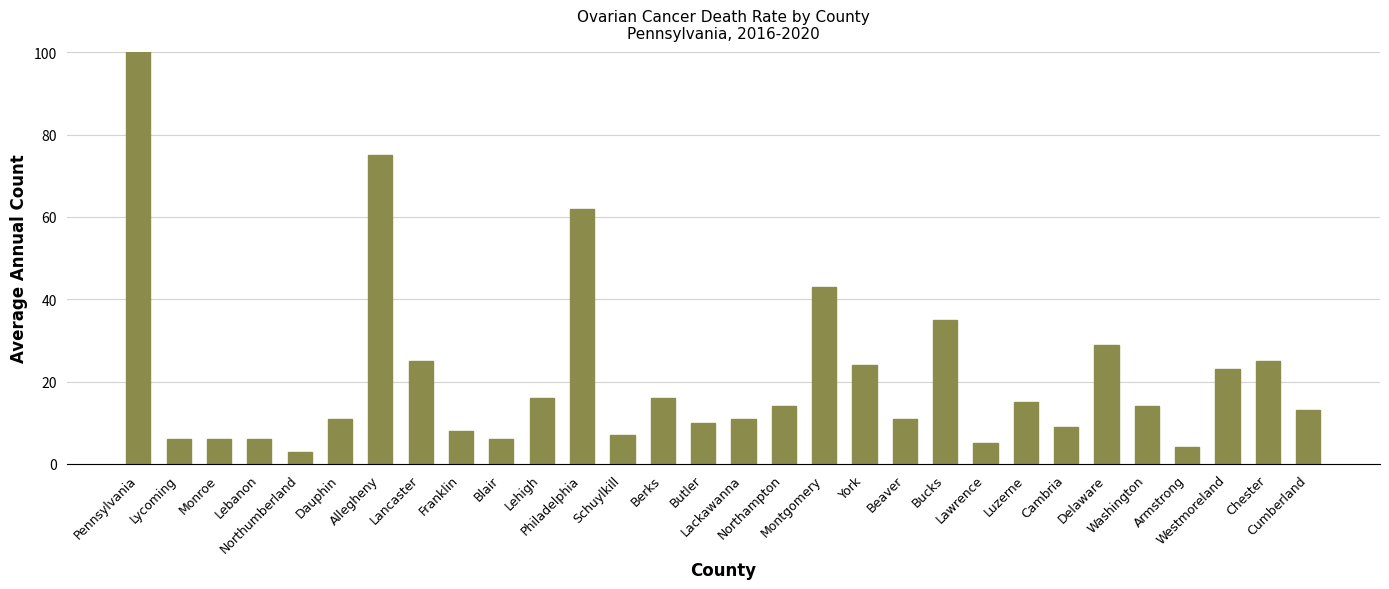

What is the sum of all values?

1183